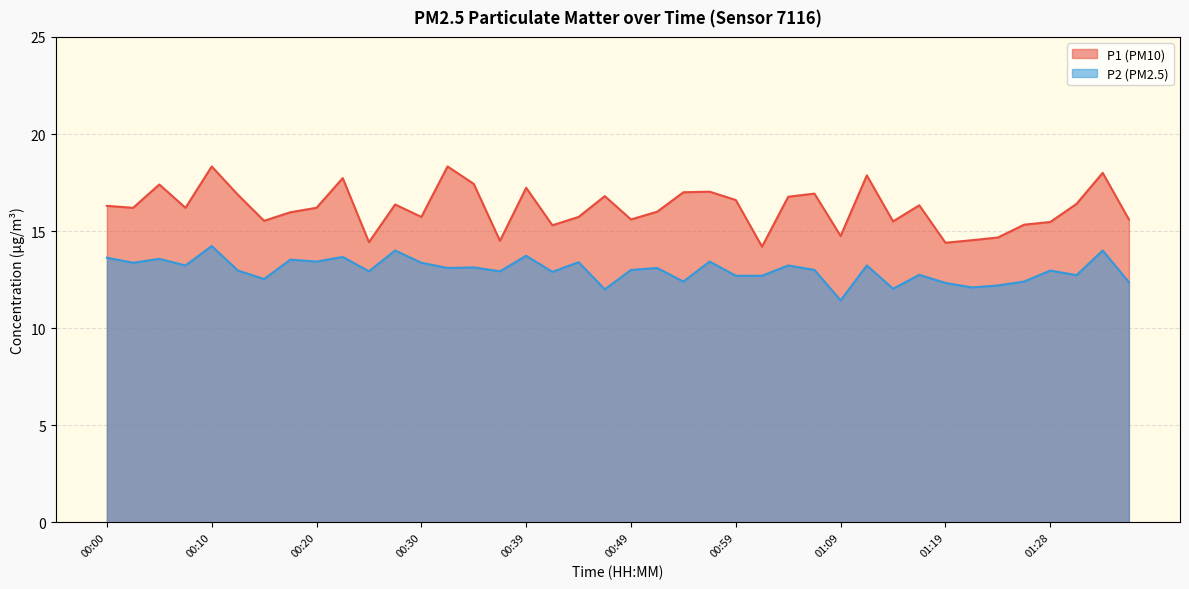

What value does the P1 series have at 01:16?

16.3